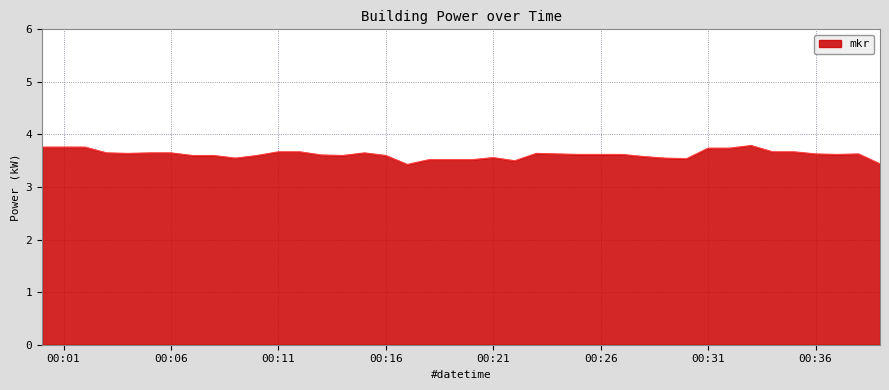

How many lines are shown in the chart?

1